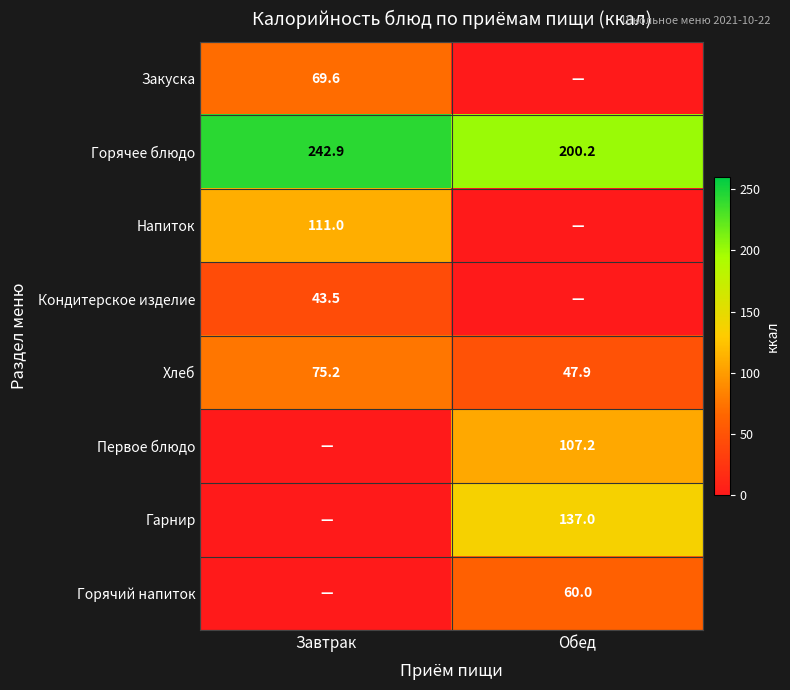

Is the value of Гарнир at Обед greater than the value of Хлеб at Обед?

Yes